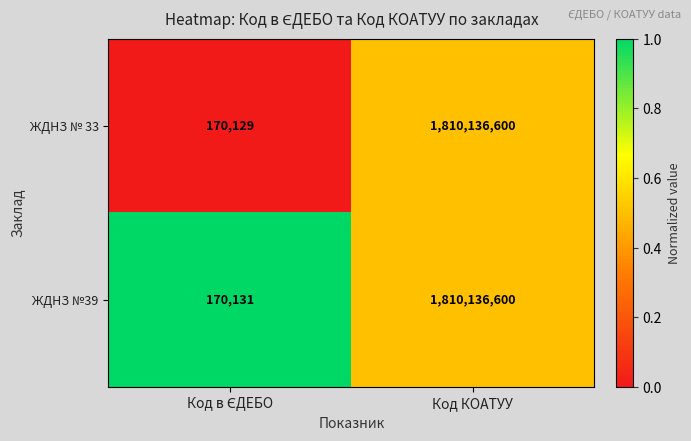

Read the ЖДНЗ №39 value at Код КОАТУУ, to the nearest 100.

1810136600